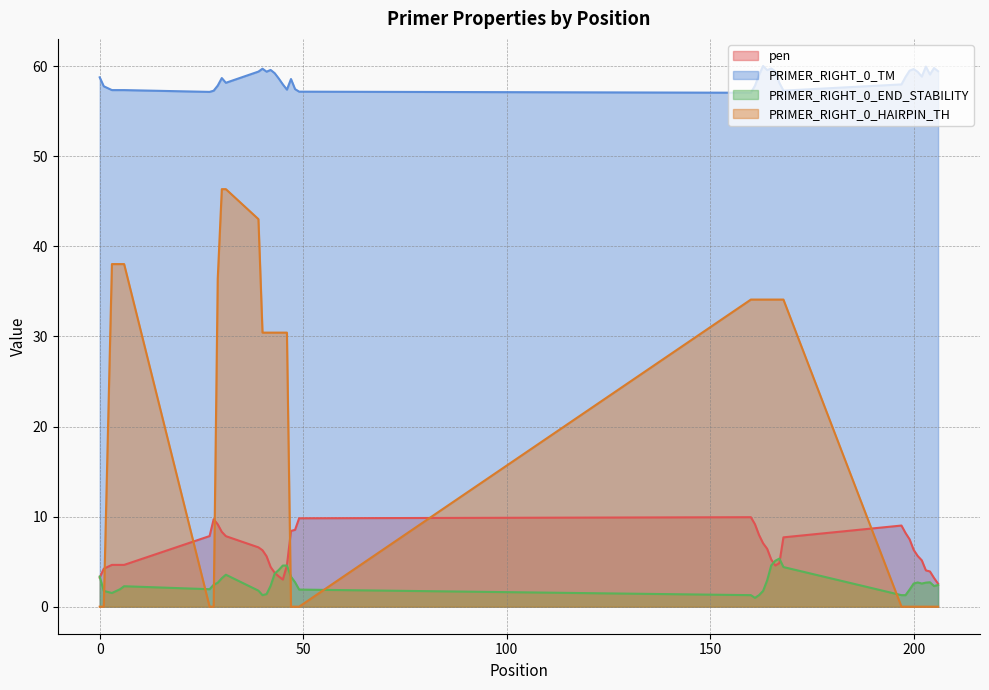

What is the lowest value of the PRIMER_RIGHT_0_TM series?

57.1